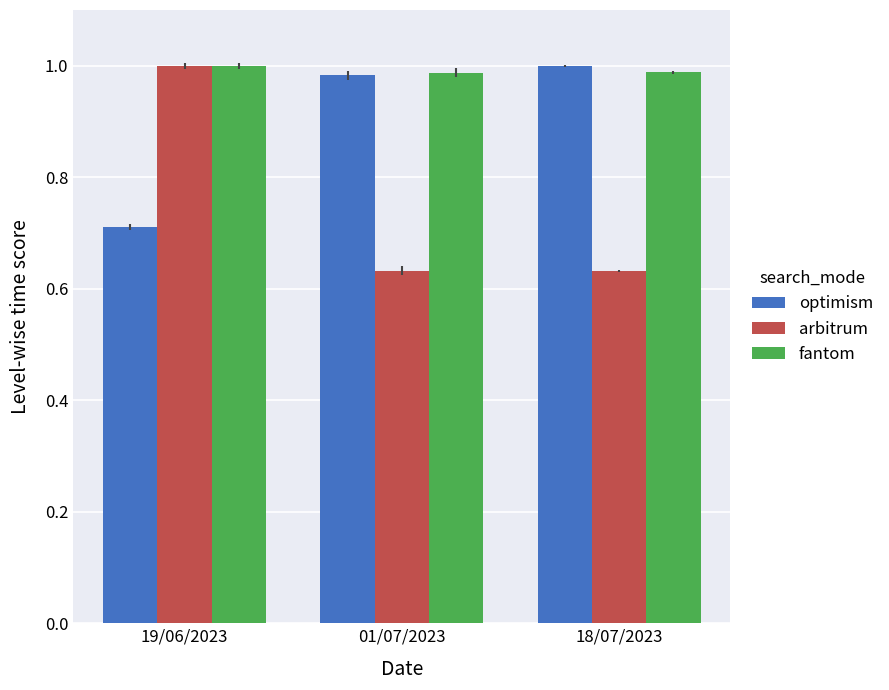

Which series has the largest total across all categories?

fantom